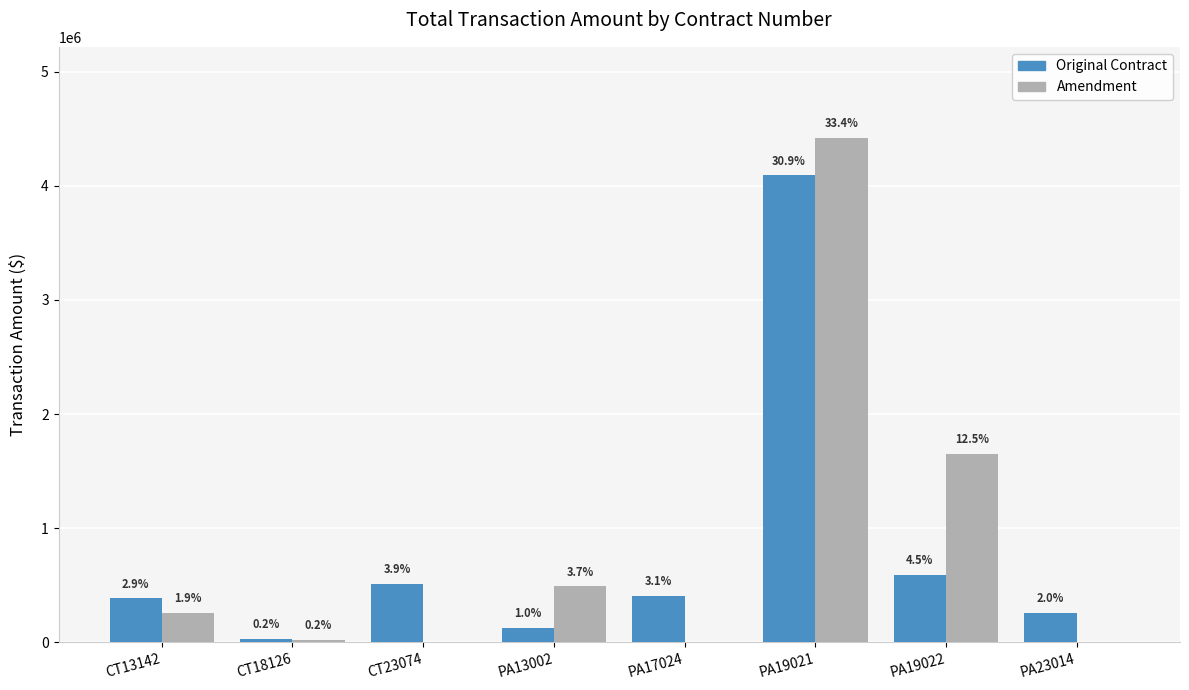

List the series in order of their overall mean, highest first.

Amendment, Original Contract